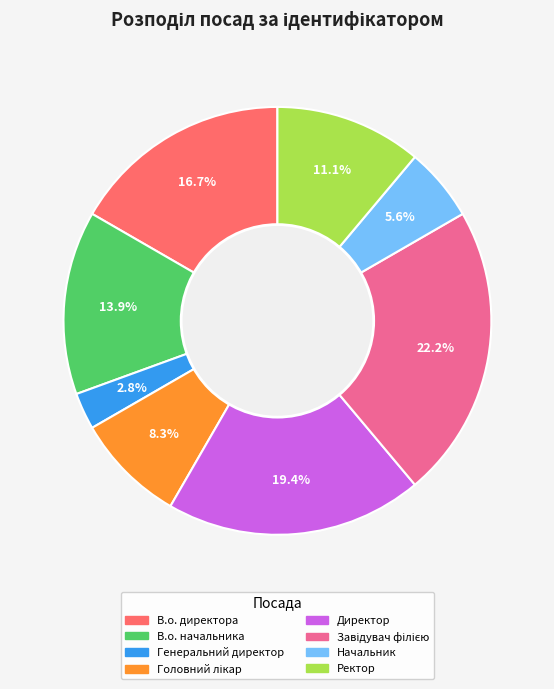

Is the sum of Начальник and Ректор greater than half?

No